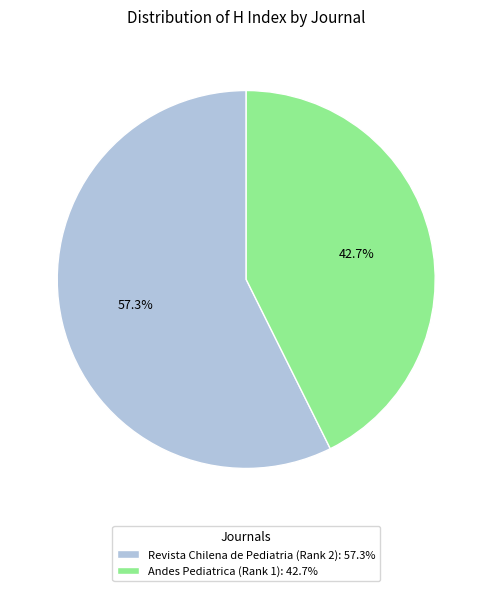

How much of the chart is everything except Revista Chilena de Pediatria (Rank 2)?

42.7%